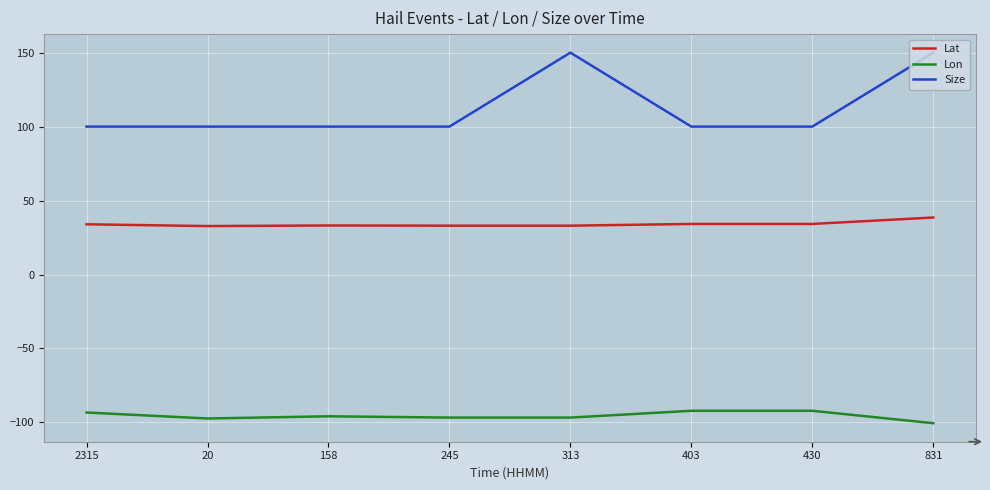

What is the difference between the second highest and minimum values in the Lat series?

1.4